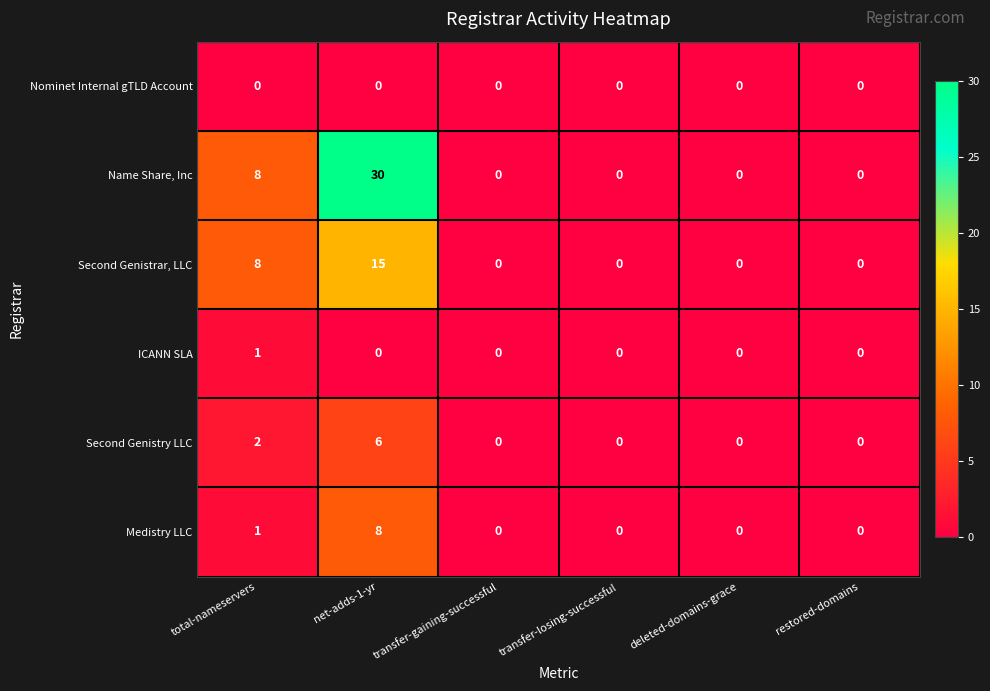

Is it true that Name Share, Inc equals 30 at net-adds-1-yr?

True